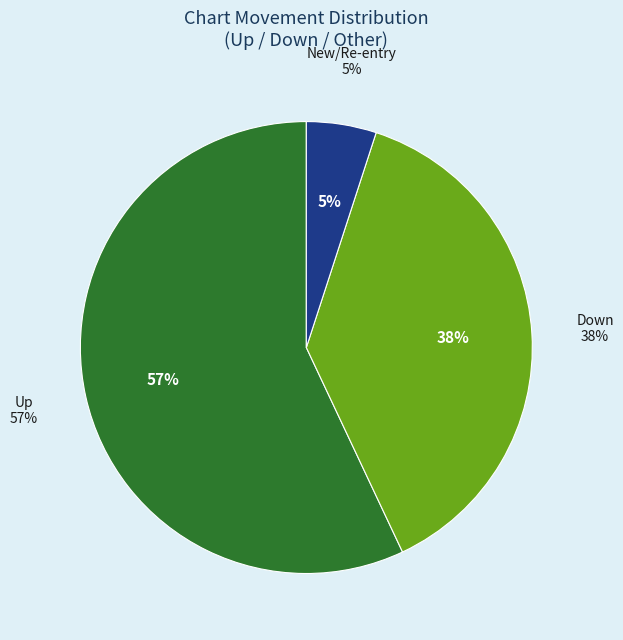

Do up and - together represent more than half of the pie?

Yes